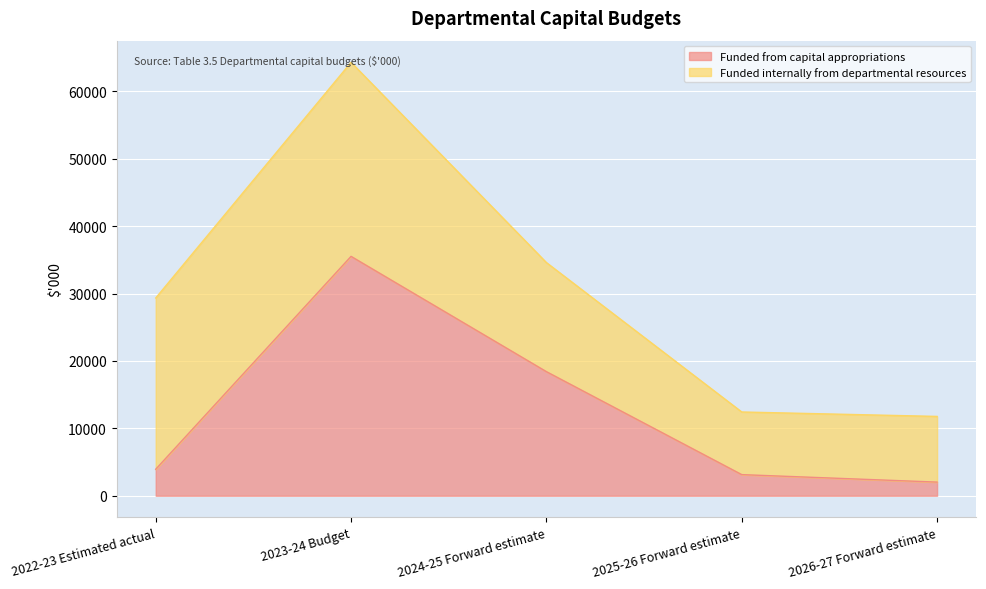

True or false: the data shows 3134 at 2025-26 Forward estimate.

True